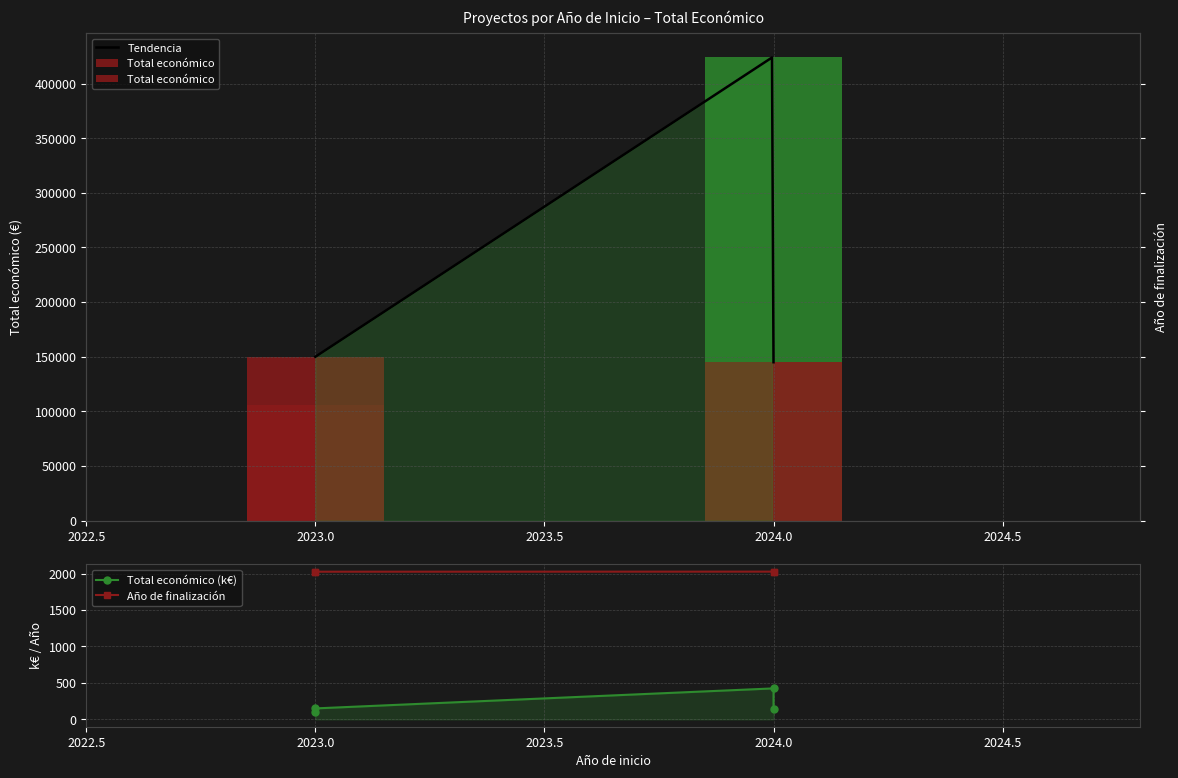

Where is the data nearest to the value 265?

2023